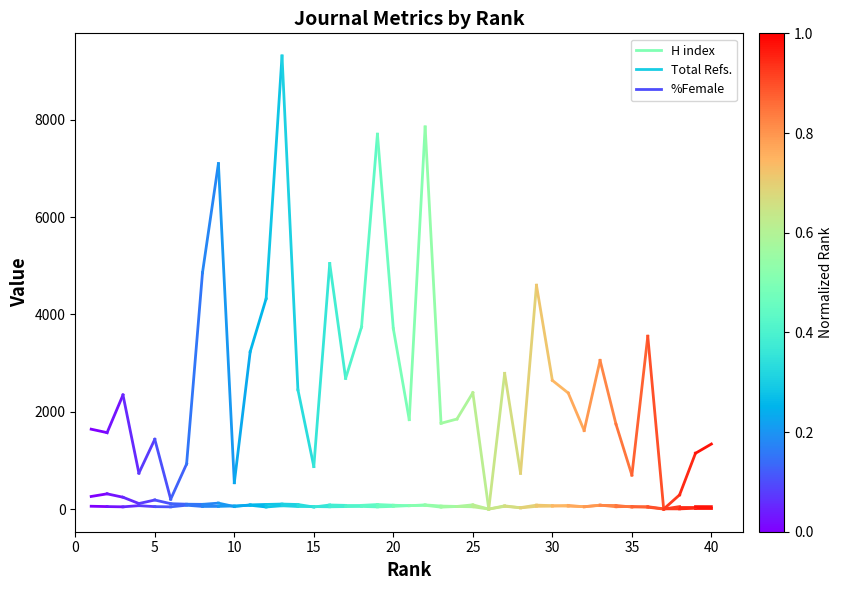

What are all the series names shown in the legend?

H index, Total Refs., %Female